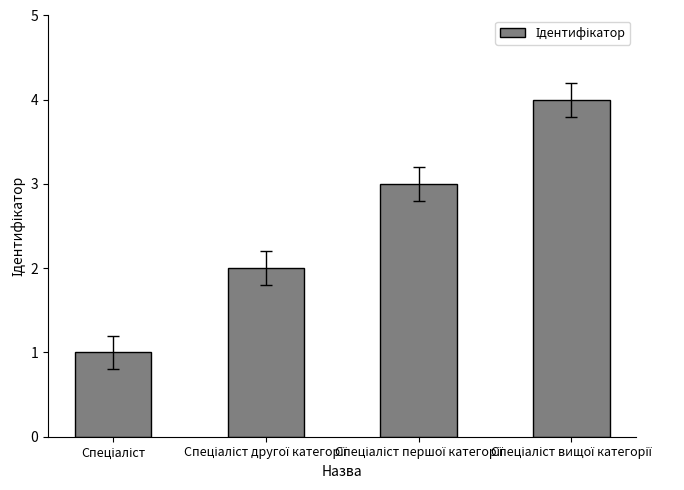

What is the difference between the maximum and minimum values?

3